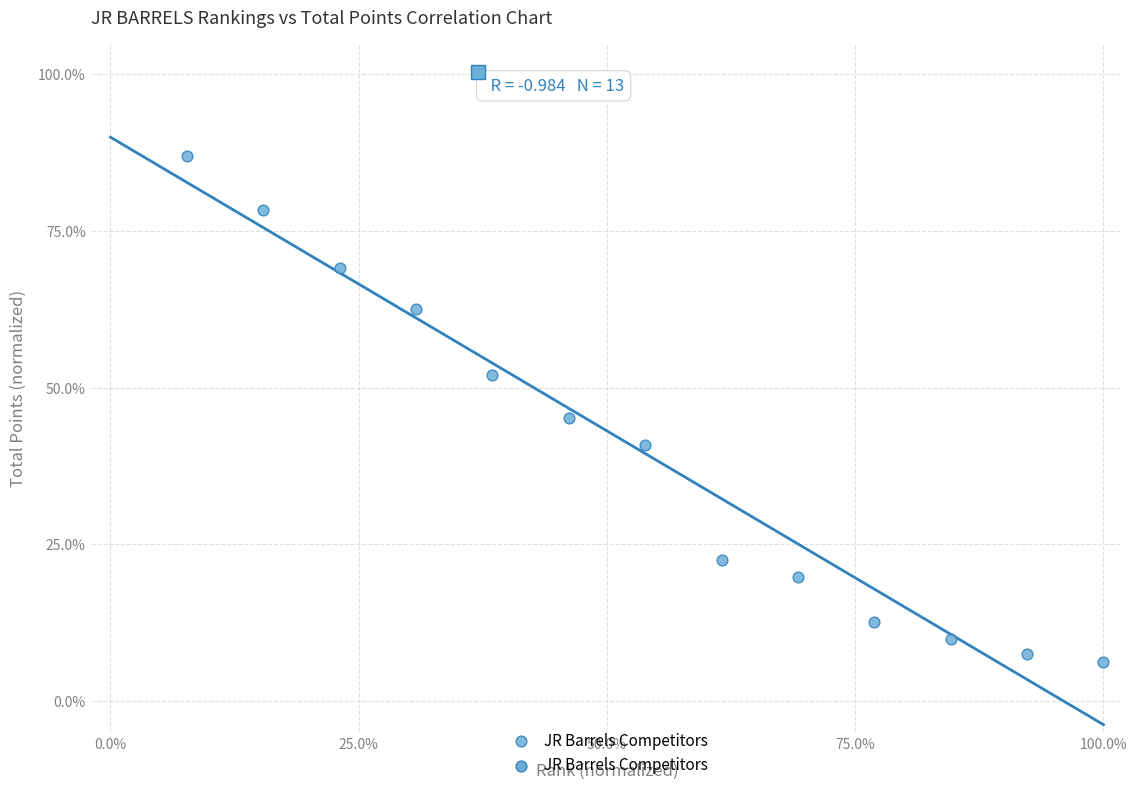

What is the range of X values (max minus min)?

92.3